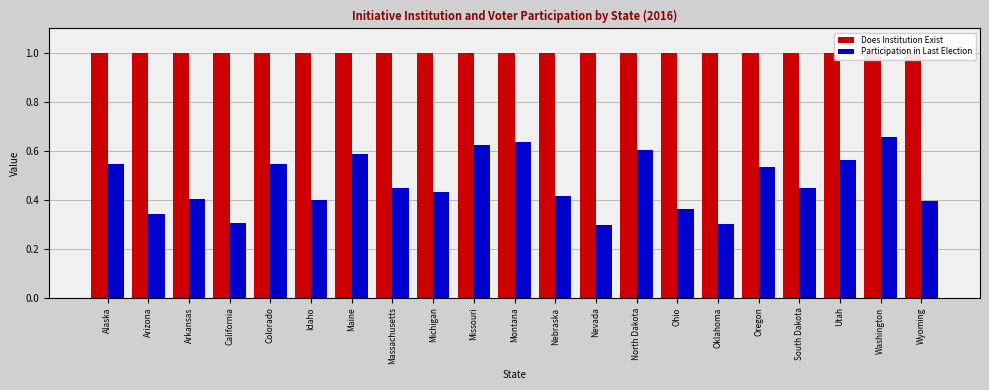

How many data points does each series have?

21